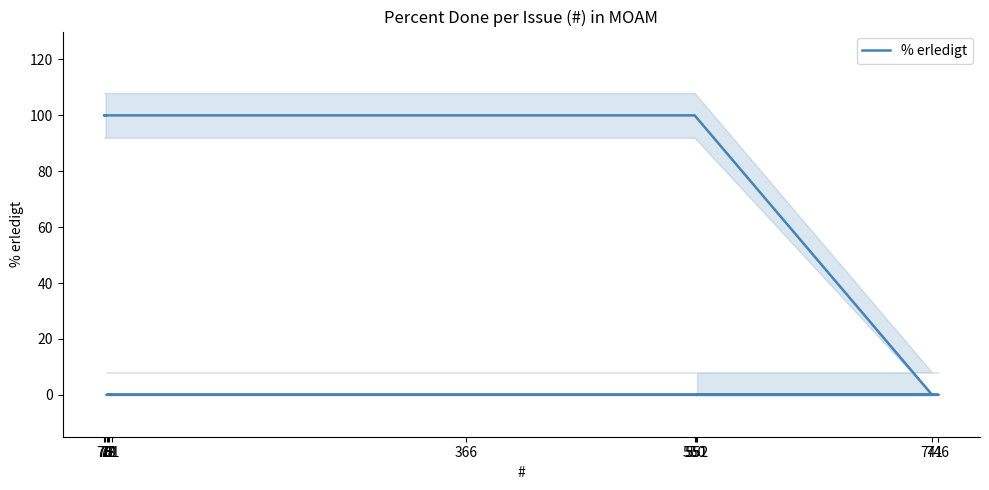

List the labels in order of value, smallest first.

741, 77, 78, 81, 79, 551, 746, 552, 76, 75, 366, 550